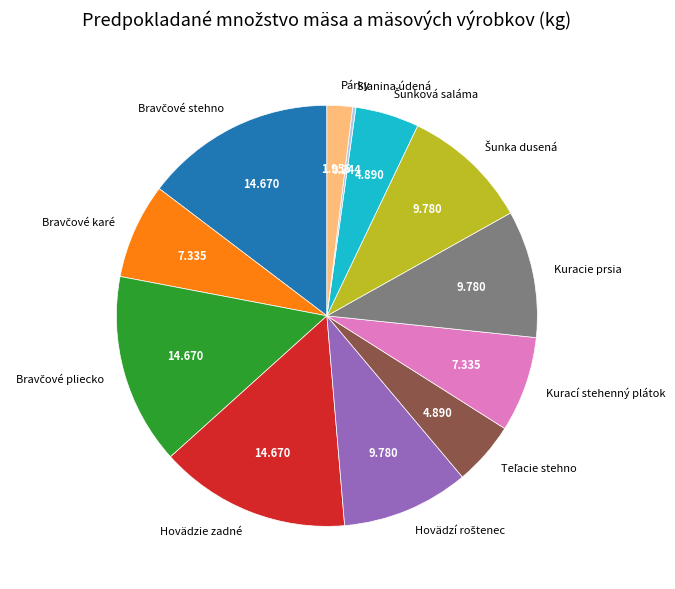

Is there any slice that represents more than half of the pie?

No